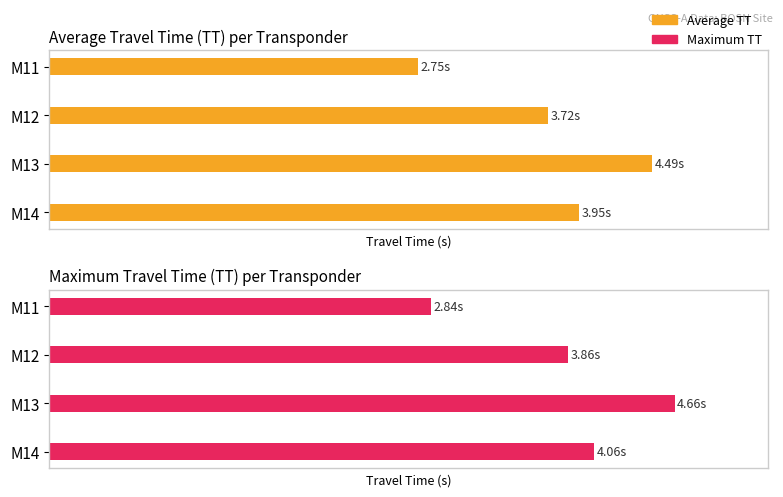

Which series has the largest range (max minus min)?

Maximum TT